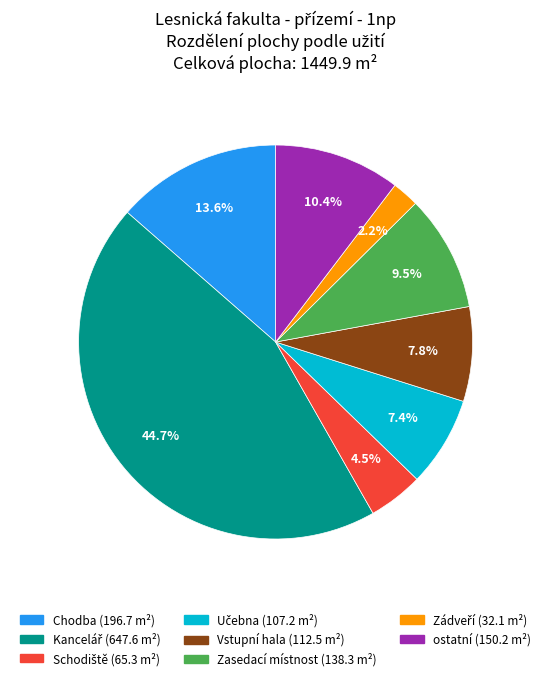

Is there a majority slice in this chart?

No